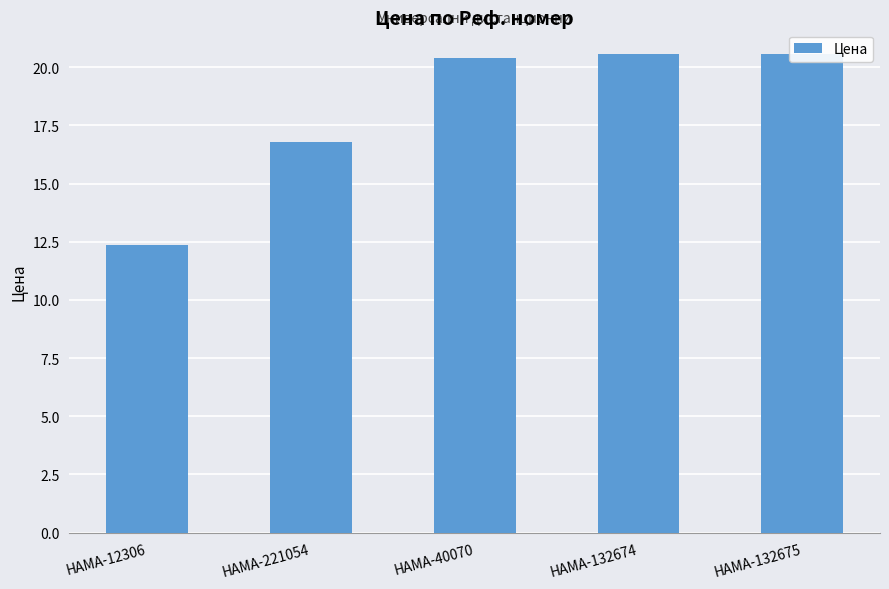

Rank the categories by value from highest to lowest.

HAMA-132674, HAMA-132675, HAMA-40070, HAMA-221054, HAMA-12306